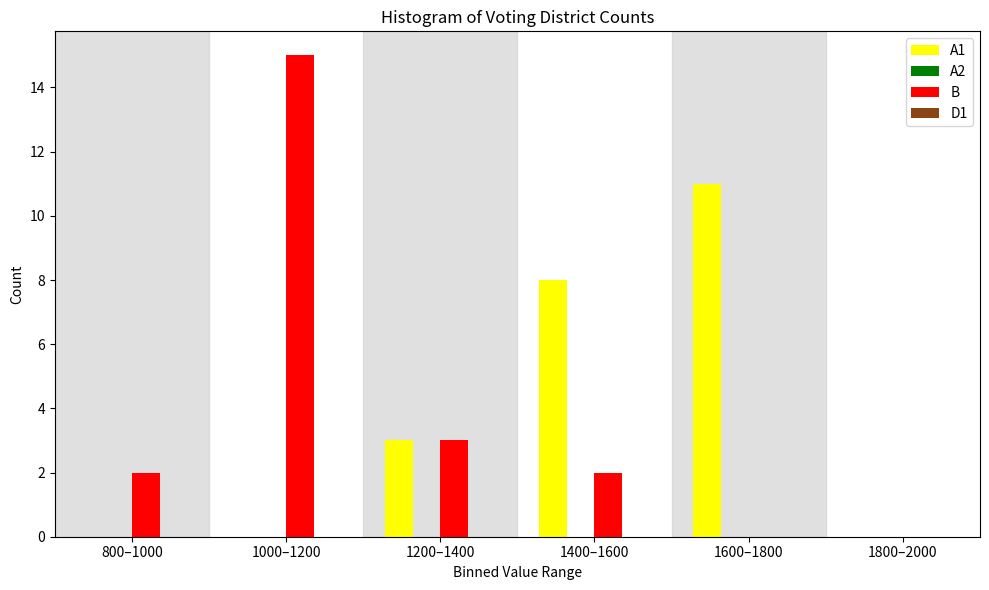

Reading right to left, what are all the values shown in this chart?

A1: 1800–2000=0	1600–1800=11	1400–1600=8	1200–1400=3	1000–1200=0	800–1000=0
B: 1800–2000=0	1600–1800=0	1400–1600=2	1200–1400=3	1000–1200=15	800–1000=2